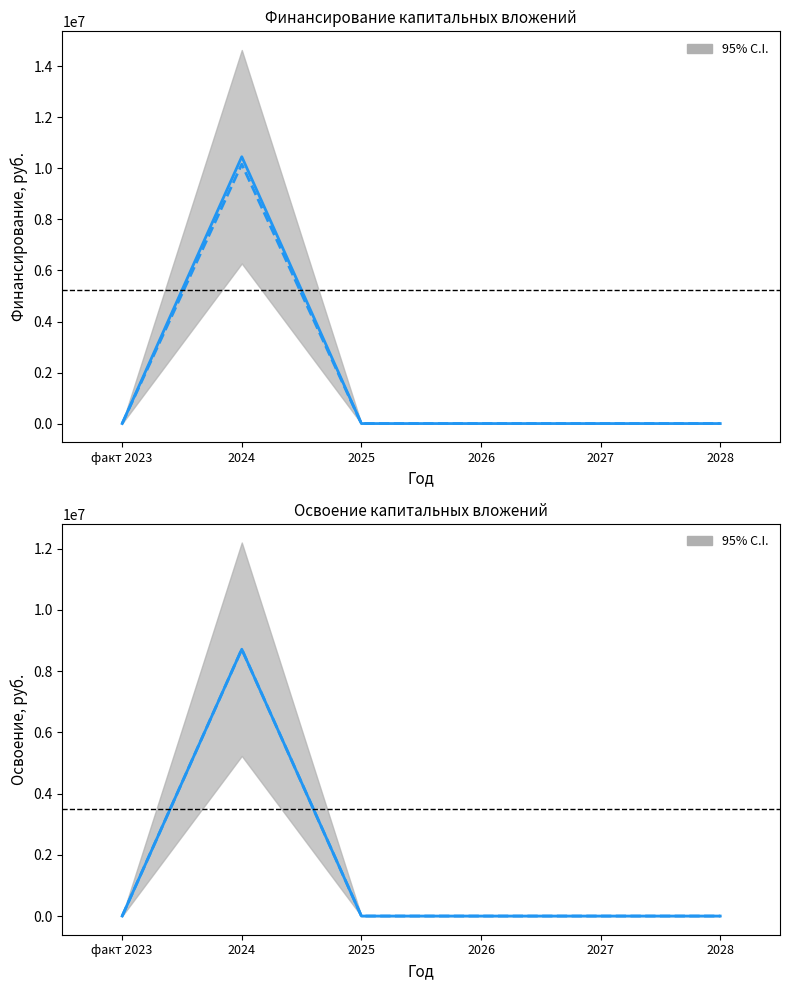

Reading right to left, extract all data points from this chart.

Финансирование (план): 0	0	0	0	10459055	0
Финансирование (факт): 0	0	0	0	10166648	0
Освоение (план): 0	0	0	0	8715879	0
Освоение (факт): 0	0	0	0	8715879	0